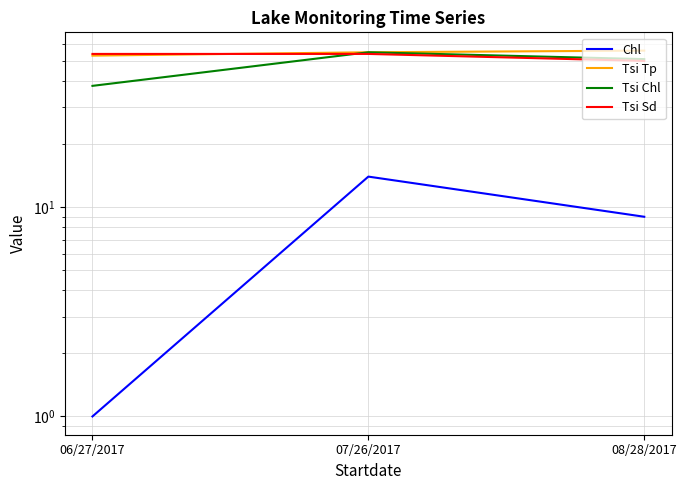

Which series has the largest total across all categories?

Tsi Tp